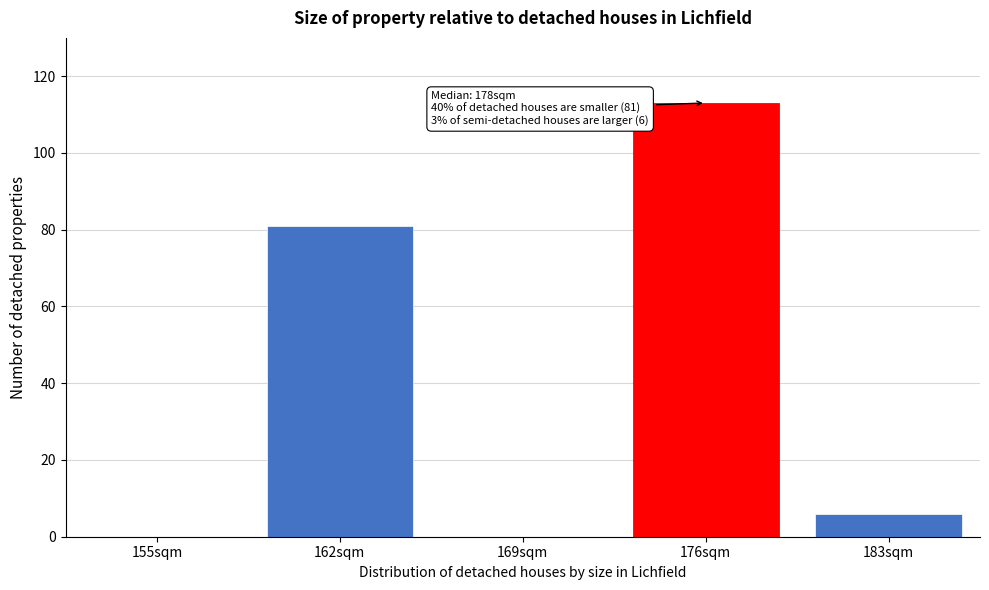

Reading left to right, list all the values displayed in this chart.

155sqm=0	162sqm=81	169sqm=0	176sqm=113	183sqm=6